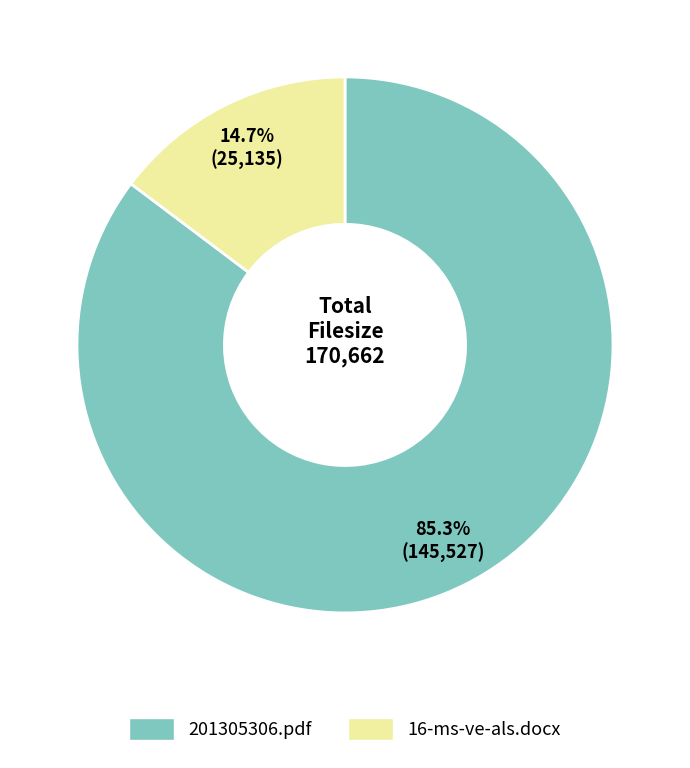

Which slice is the largest?

201305306.pdf